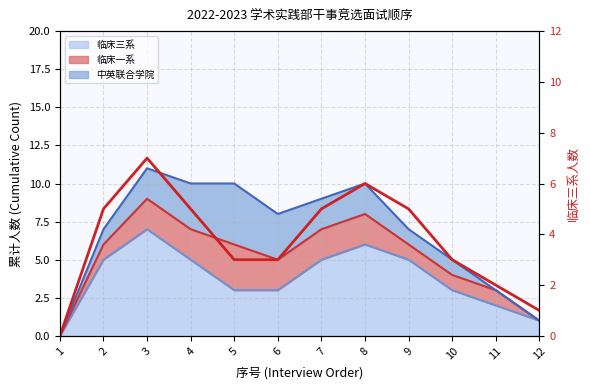

What is the ratio of the value at 3 to the value at 12?

7.0